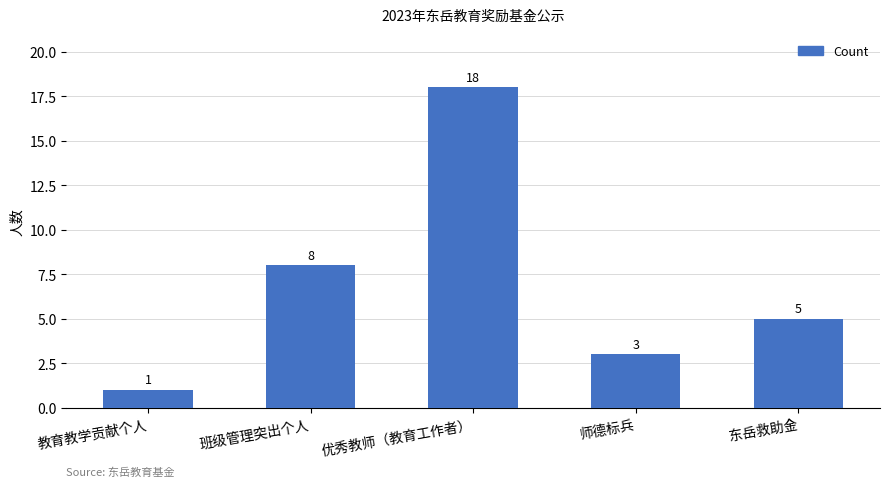

What is the difference between the second highest and minimum values?

7